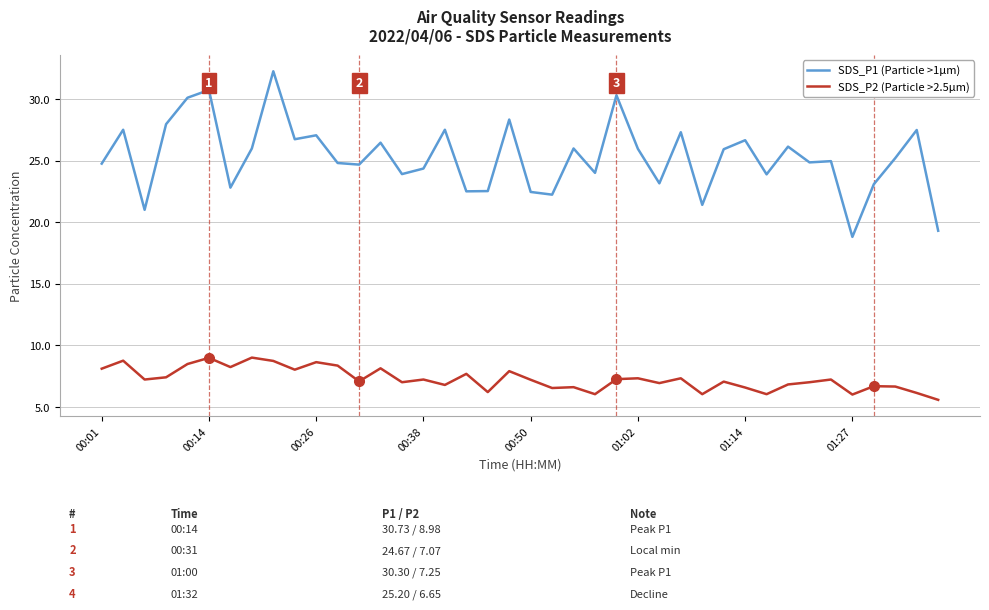

What is the lowest value of the SDS_P2 (Particle >2.5µm) series?

5.6